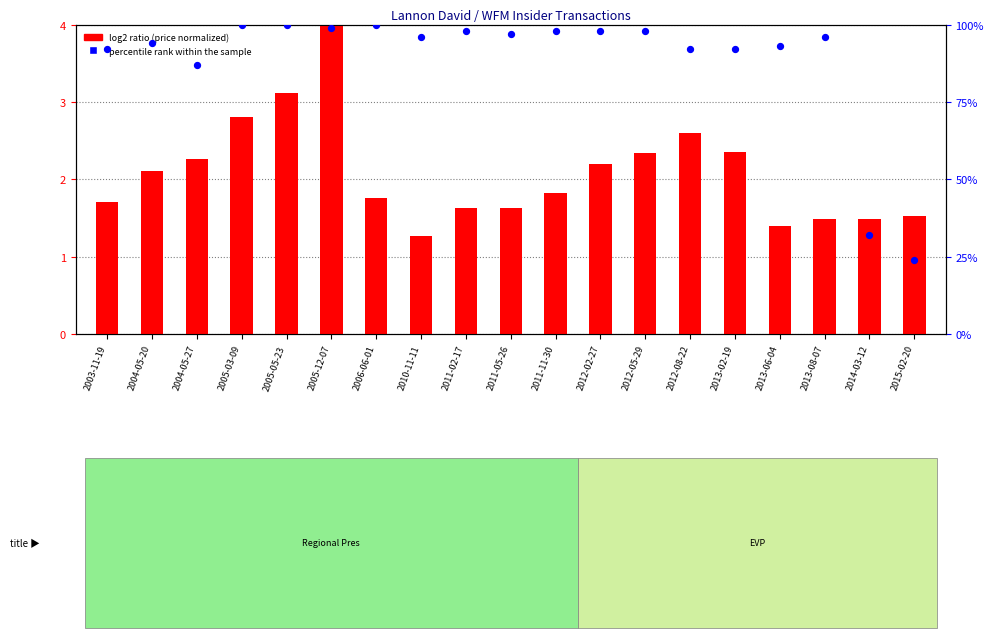

At how many categories does at least one series exceed 65?

17